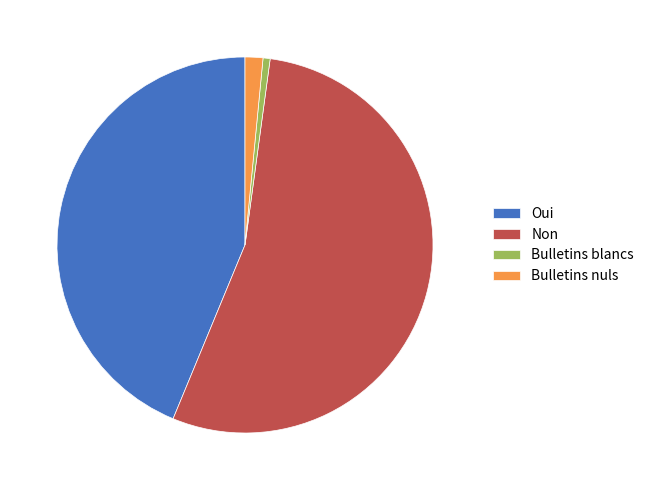

Does Non account for over 50% of the chart?

Yes